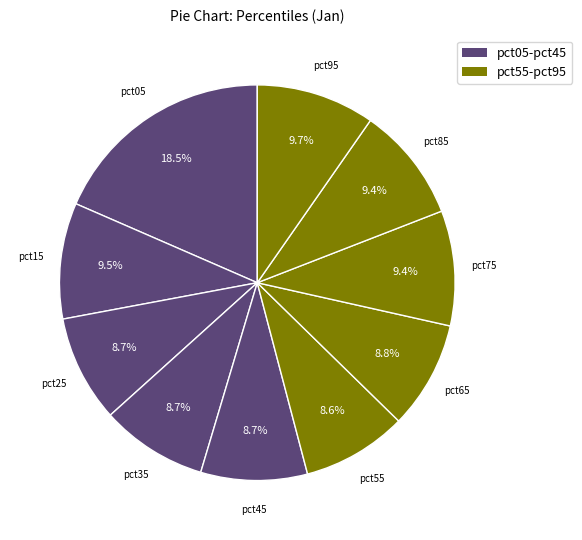

Rank the categories by value from highest to lowest.

pct05, pct95, pct15, pct85, pct75, pct65, pct25, pct35, pct45, pct55